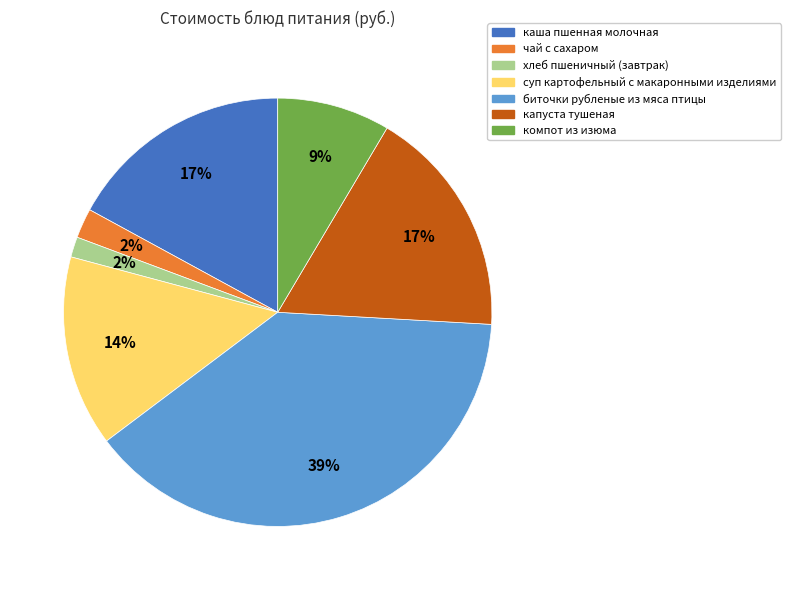

To the nearest percent, what percentage of the pie is суп картофельный с макаронными изделиями?

14%